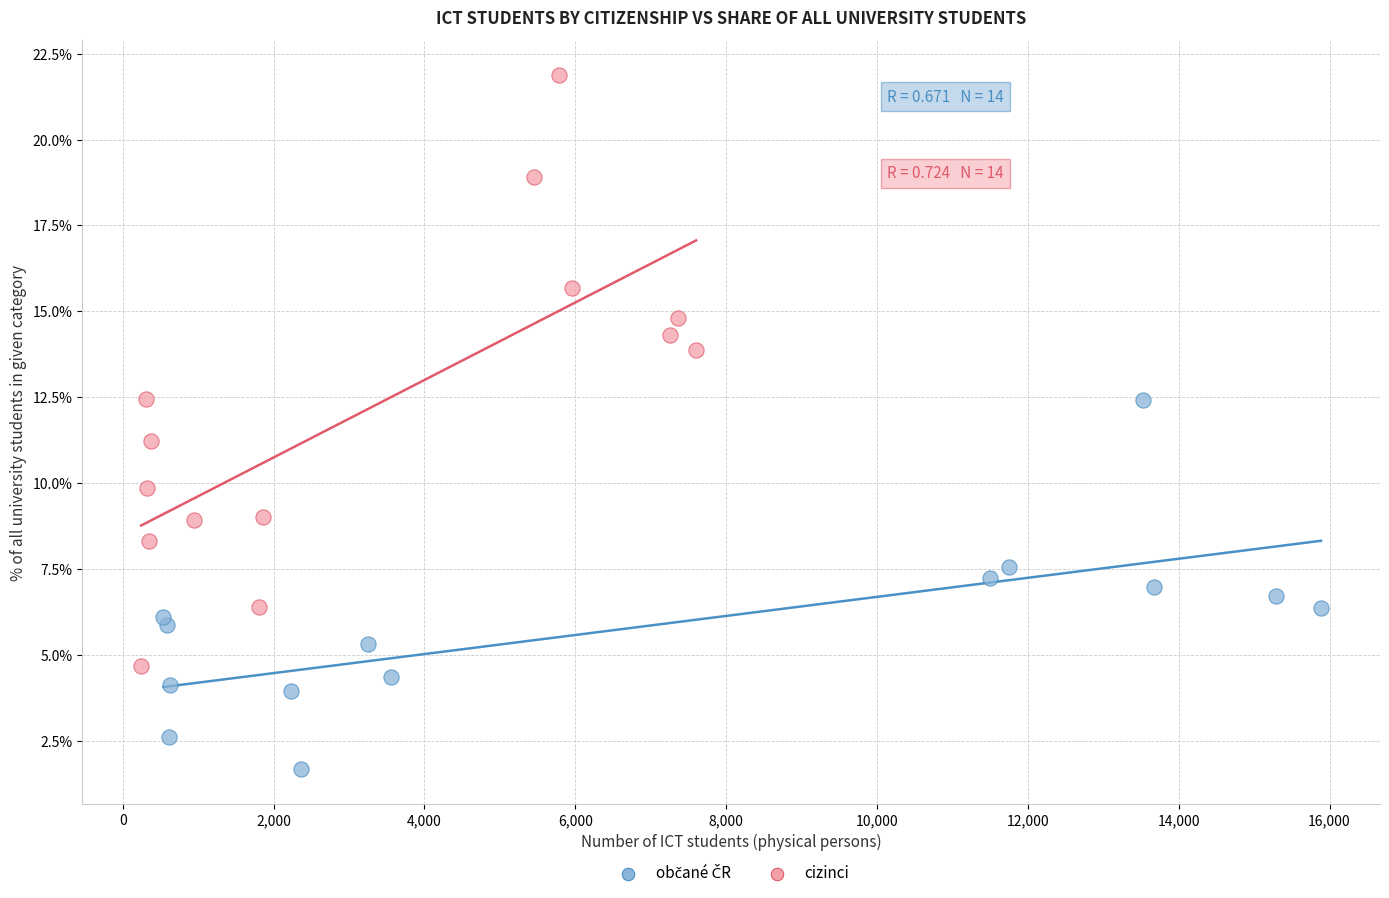

Which series contains the highest Y value?

cizinci